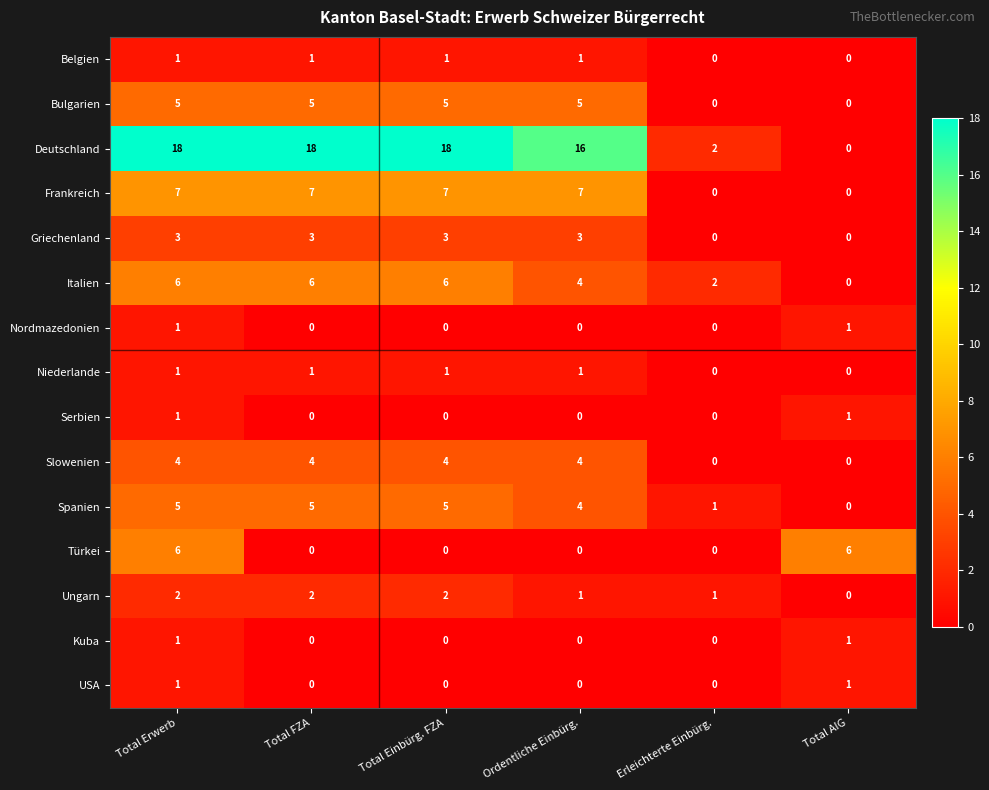

How many values in the Belgien series are below 1?

2